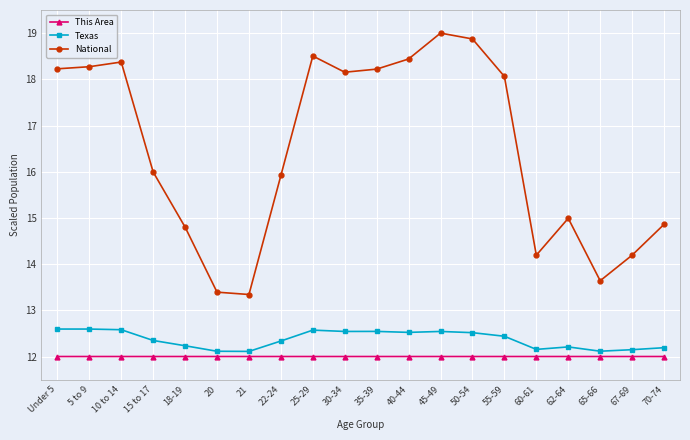

Rank the series at 5 to 9 from lowest to highest value.

This Area, Texas, National